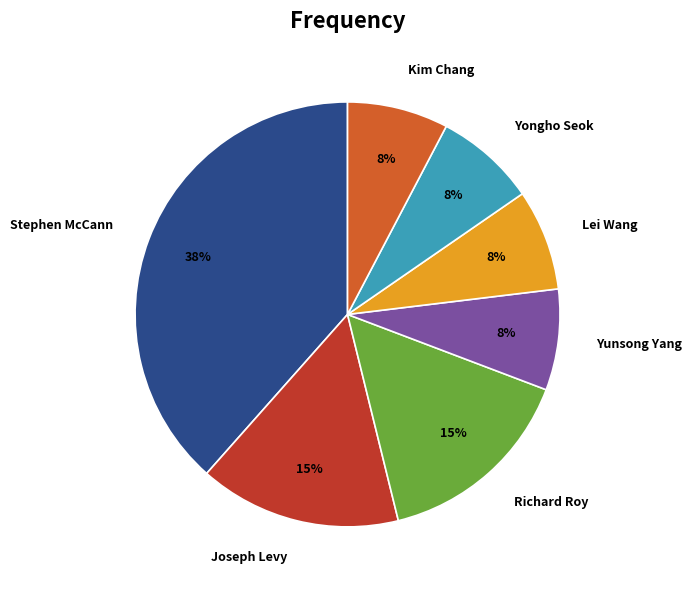

Does Kim Chang represent more than half of the total?

No